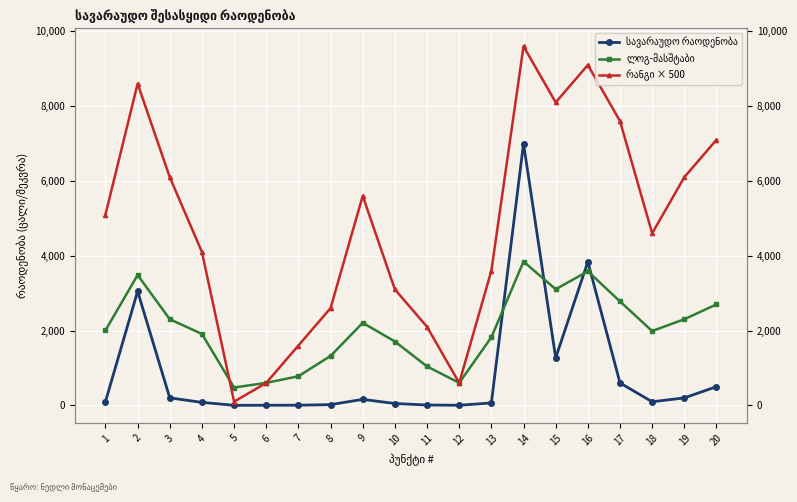

How many values in the რანგი × 500 series are below 5100?

10